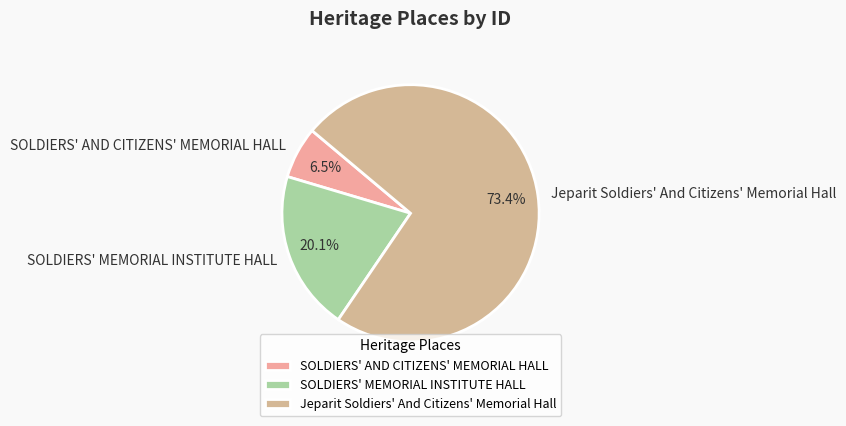

Does Jeparit Soldiers' And Citizens' Memorial Hall represent more than half of the total?

Yes